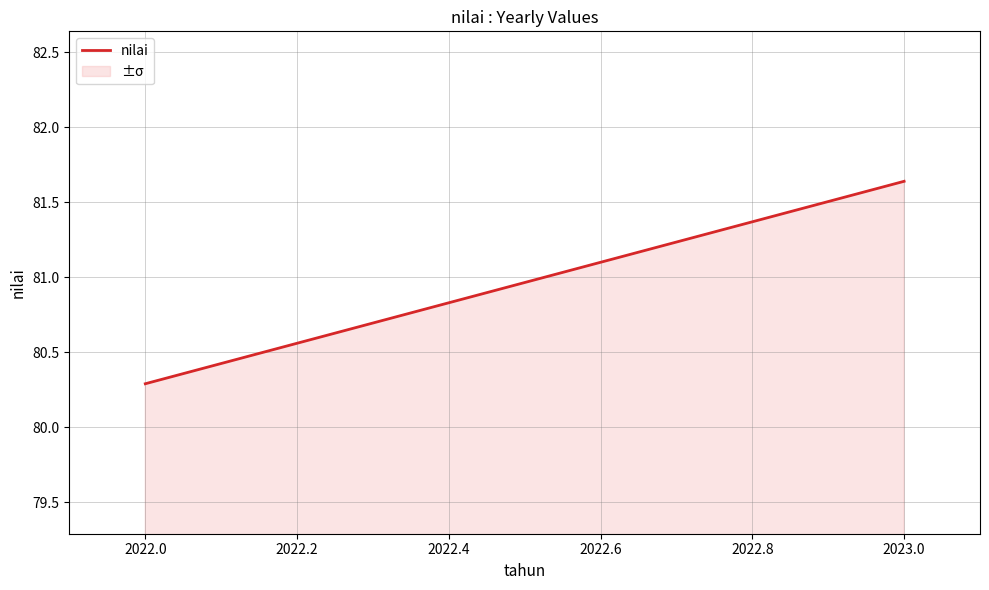

Count the values in the range 80 to 81.

1